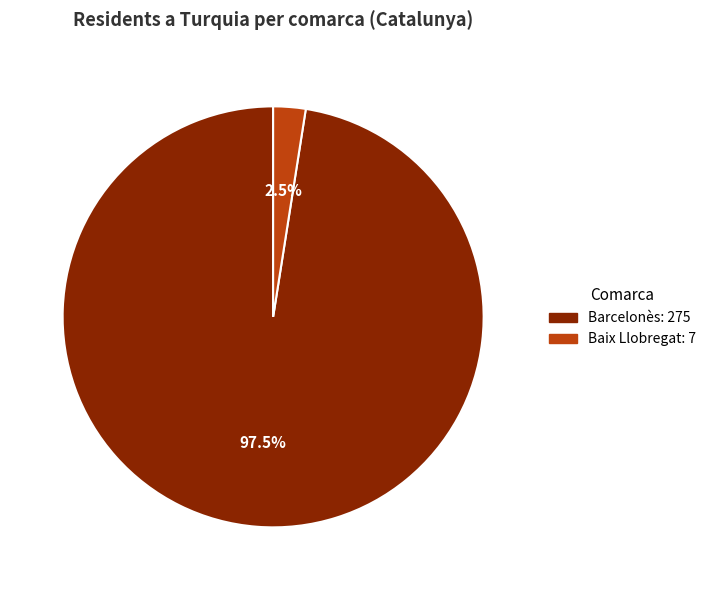

Is there a majority slice in this chart?

Yes